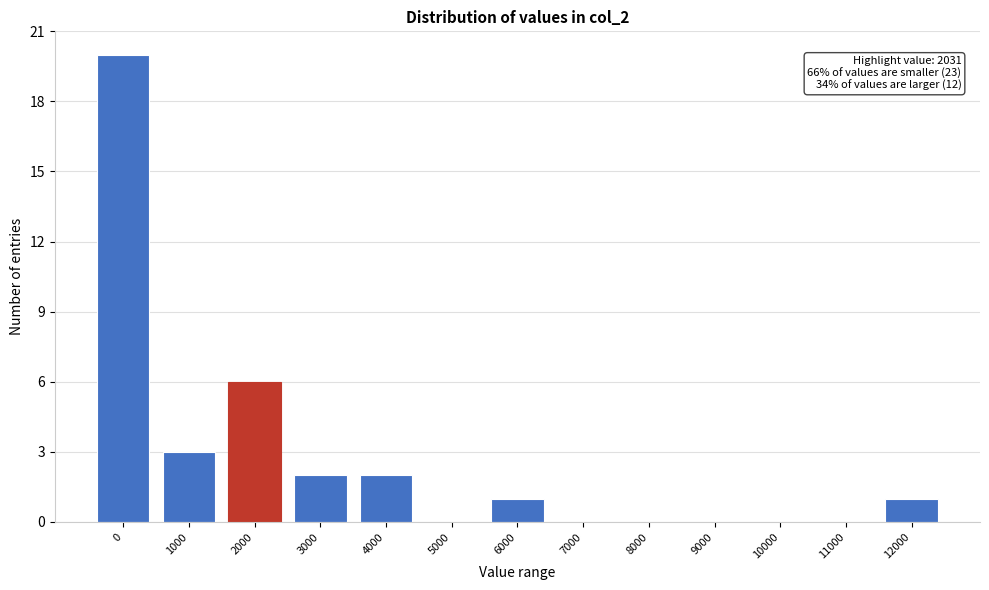

Reading right to left, extract all data points from this chart.

12000=1	11000=0	10000=0	9000=0	8000=0	7000=0	6000=1	5000=0	4000=2	3000=2	2000=6	1000=3	0=20